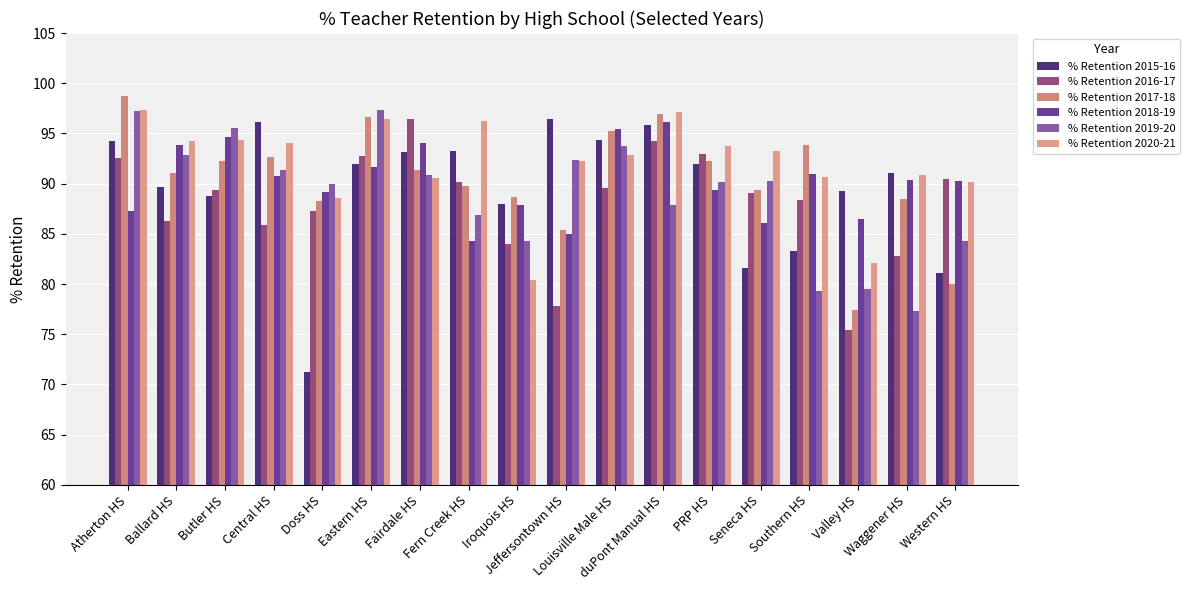

Is the value of % Retention 2019-20 at Butler HS greater than the value of % Retention 2017-18 at Fairdale HS?

Yes